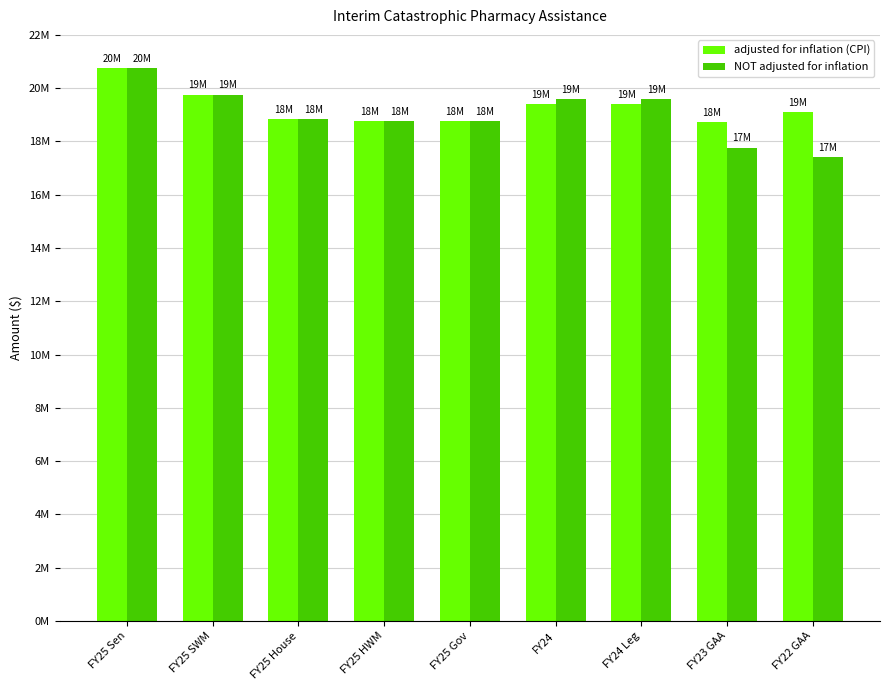

What is the label of the 8th bar from the left?

FY23 GAA